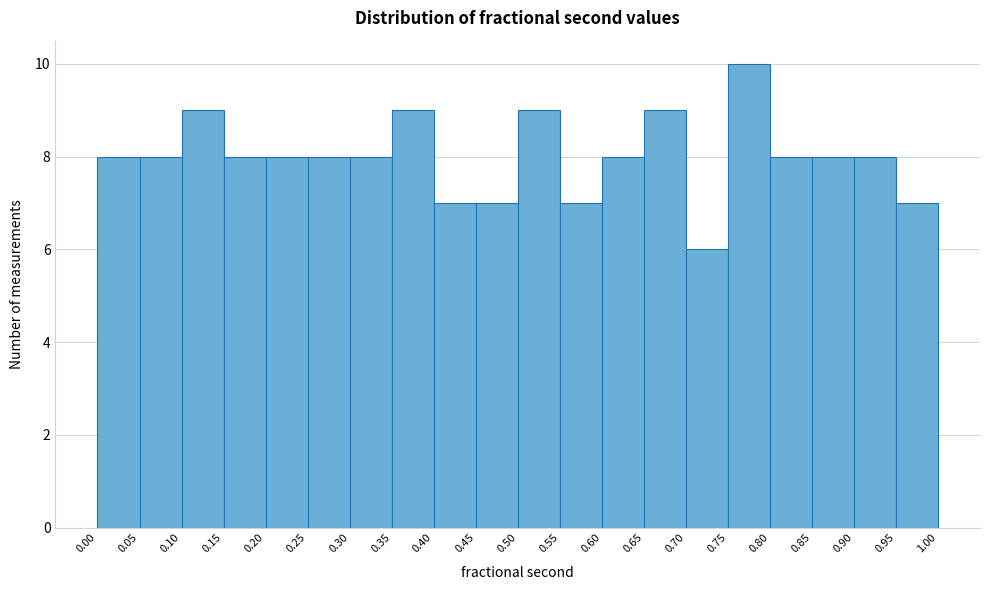

Which range on the x-axis has the tallest bar?

0.75 to 0.80